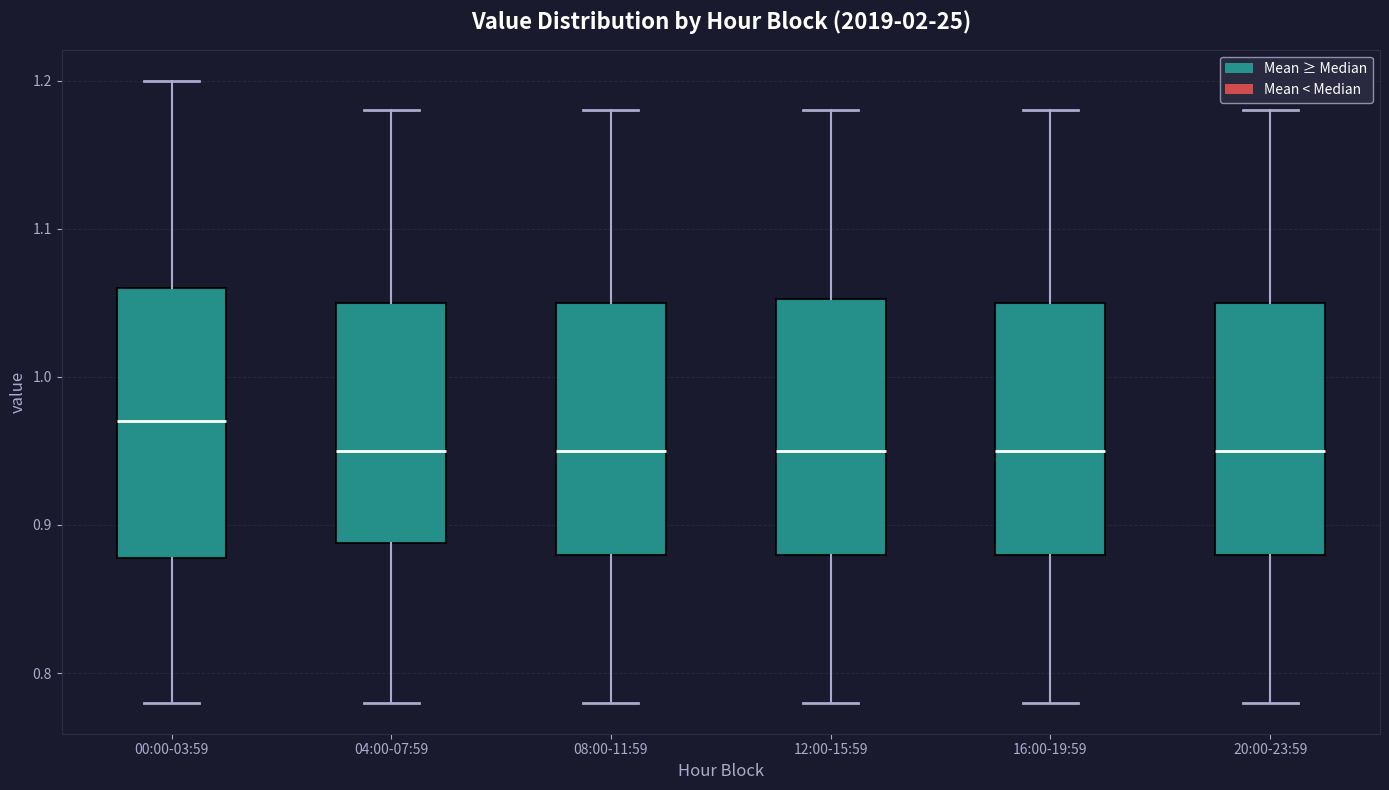

Reading left to right, transcribe this box plot: for each box, give where its median line is, the range the box spans, and where its two whiskers end, as read against the y-axis. The values are not printed on the chart, so give them approximately, as read against the axis.

00:00-03:59: median 0.97, box 0.88 to 1.06, whiskers 0.78 to 1.20
04:00-07:59: median 0.95, box 0.89 to 1.05, whiskers 0.78 to 1.18
08:00-11:59: median 0.95, box 0.88 to 1.05, whiskers 0.78 to 1.18
12:00-15:59: median 0.95, box 0.88 to 1.05, whiskers 0.78 to 1.18
16:00-19:59: median 0.95, box 0.88 to 1.05, whiskers 0.78 to 1.18
20:00-23:59: median 0.95, box 0.88 to 1.05, whiskers 0.78 to 1.18